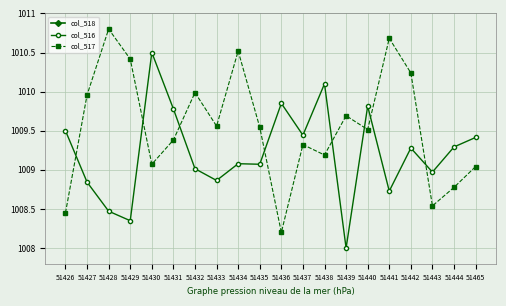

The col_517 series shows 1008.5 at 51443. True or false?

True